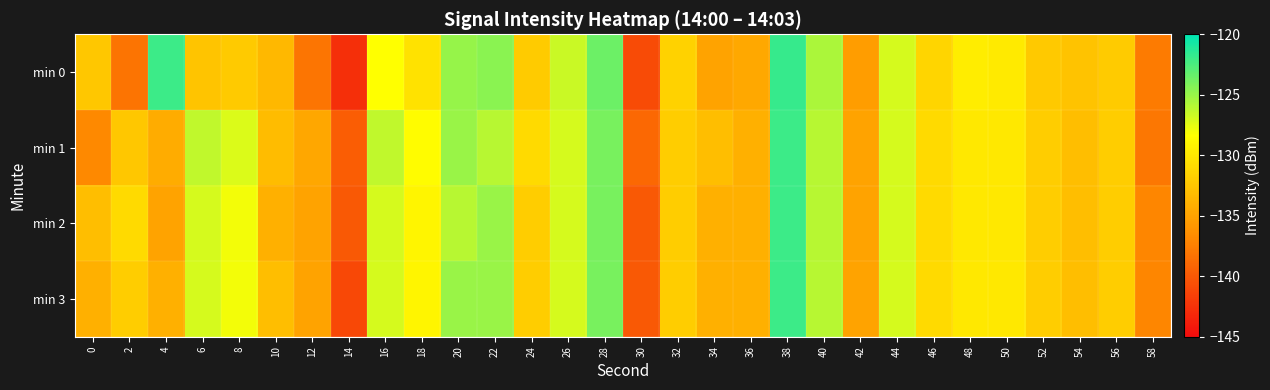

Which series changed the most between 0 and 10?

min 1